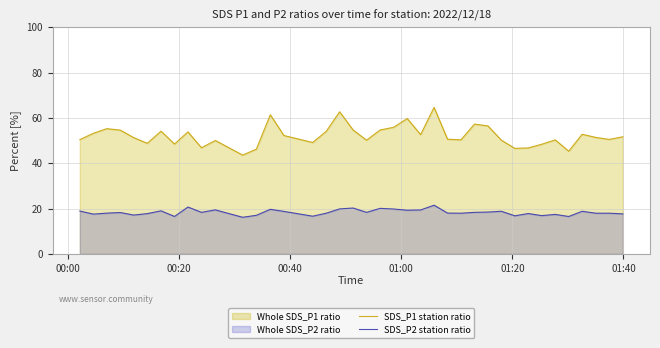

What is the greatest value displayed?

64.6